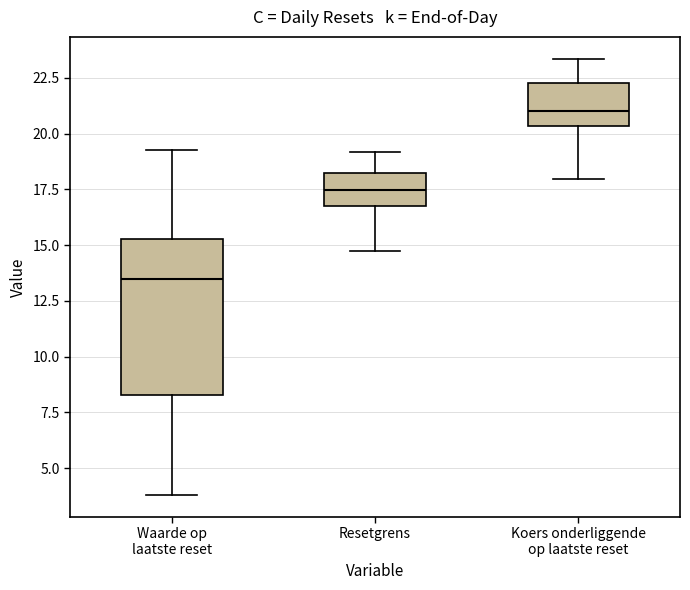

Reading left to right, read every box against the y-axis: the position of its median line, the range the box covers, and the ends of its whiskers. The values are not printed on the chart, so give them approximately, as read against the axis.

Waarde op laatste reset: median 13.5, box 8.5 to 15.5, whiskers 4.0 to 19.5
Resetgrens: median 17.5, box 16.5 to 18.0, whiskers 14.5 to 19.0
Koers onderliggende op laatste reset: median 21.0, box 20.5 to 22.5, whiskers 18.0 to 23.5